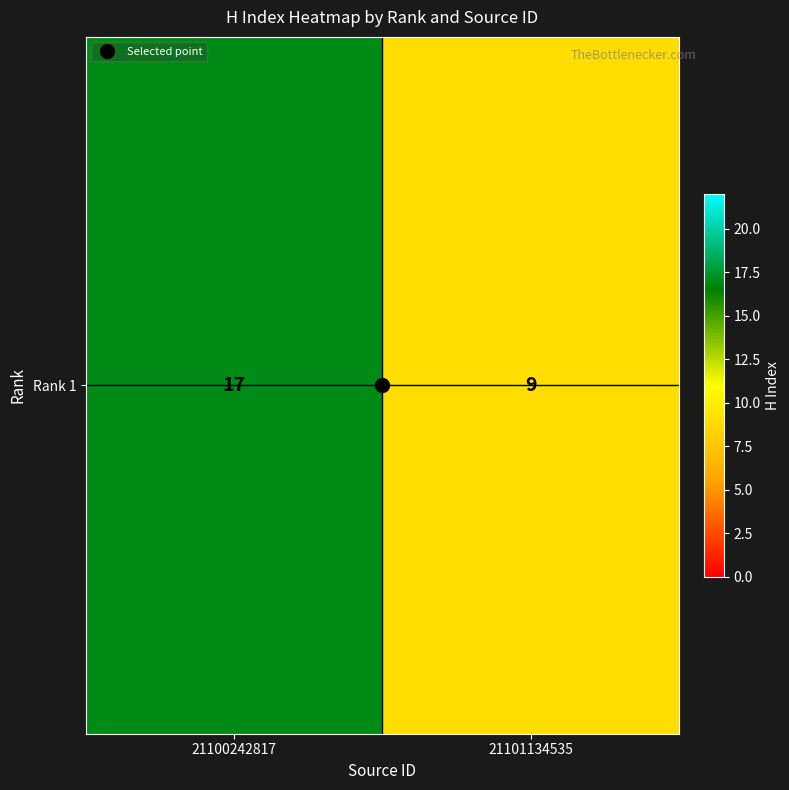

Approximately how many times larger is the value at 21101134535 compared to 21100242817?

0.5